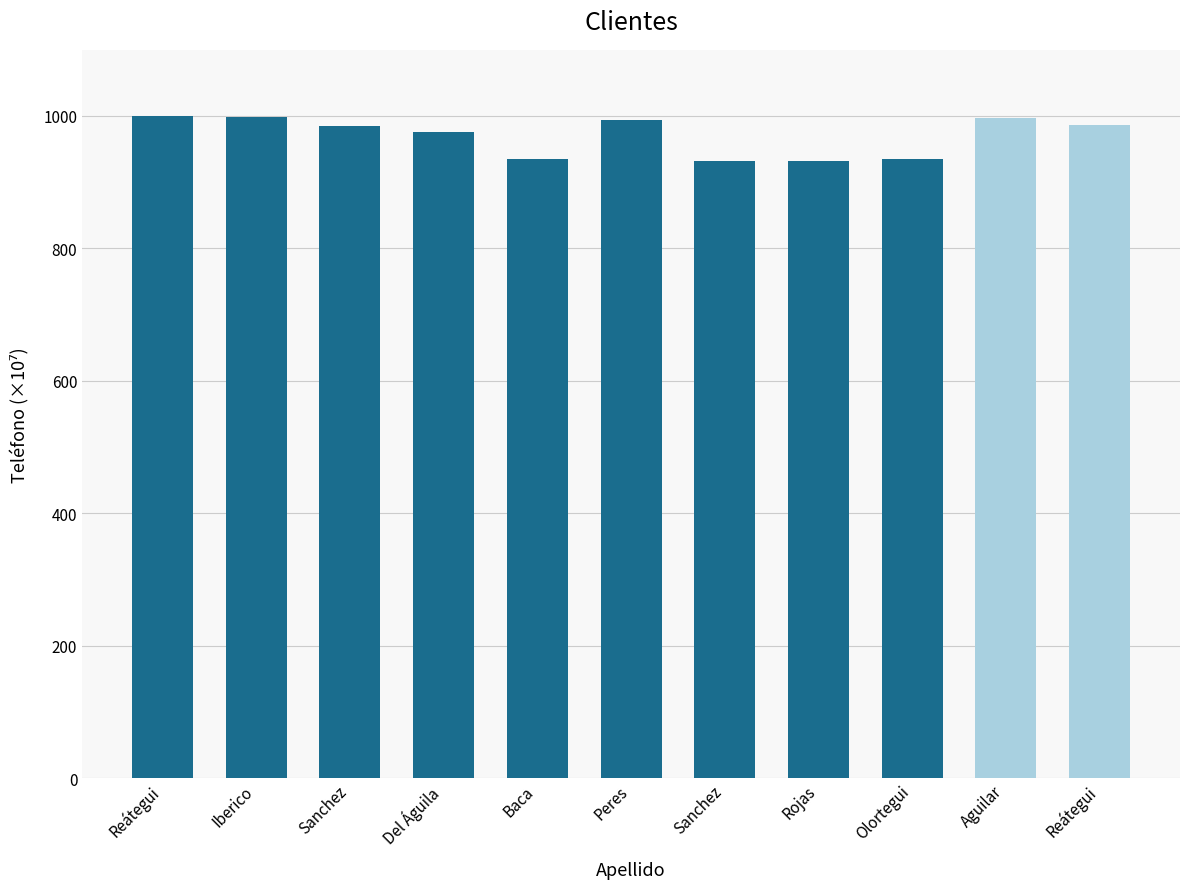

What is the label of the 6th bar from the left?

Peres